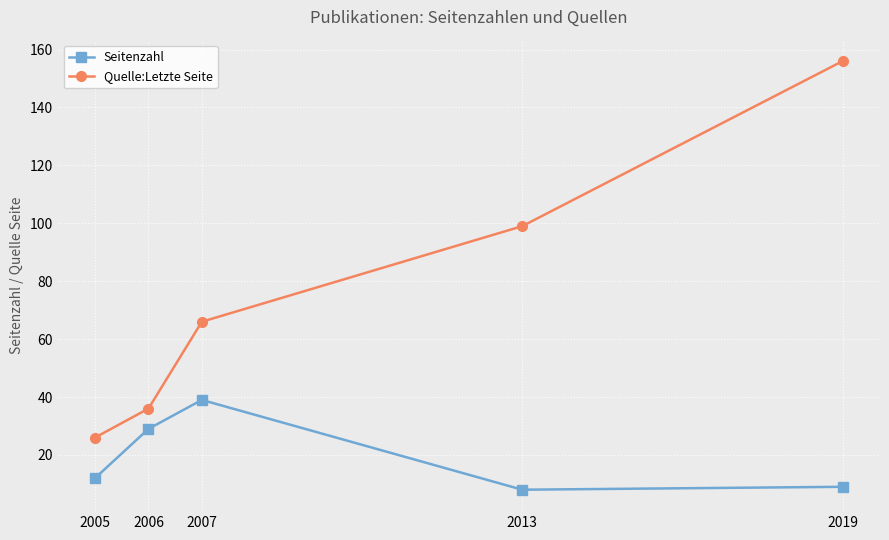

True or false: Quelle:Letzte Seite has a value of 15 at 2006.

False